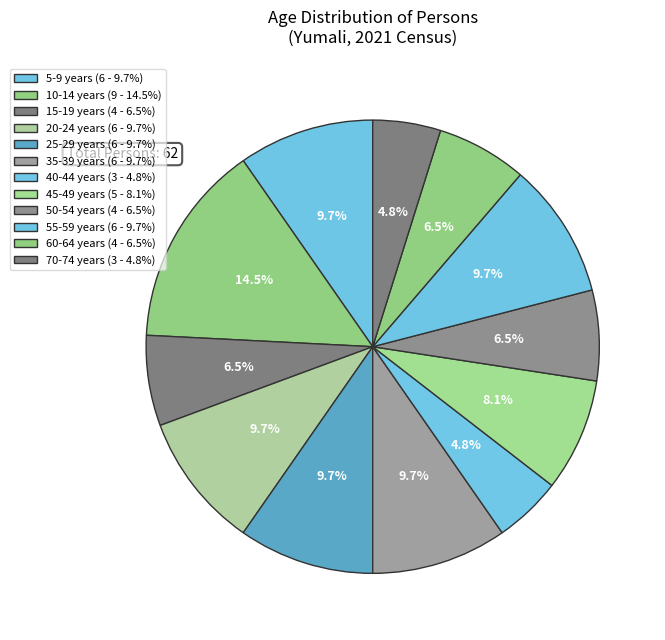

Is there a majority slice in this chart?

No